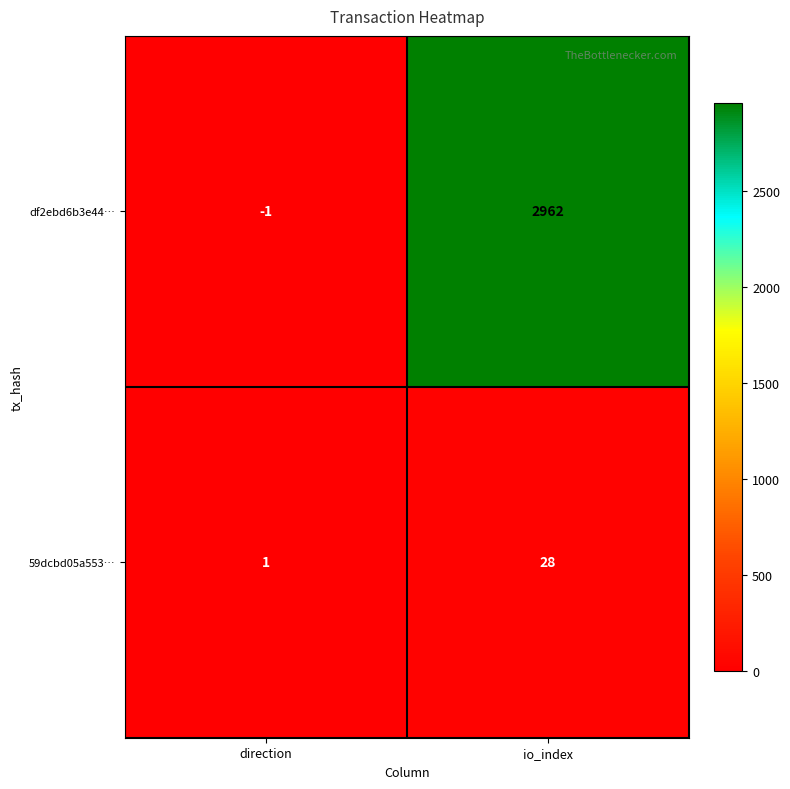

List the series in order of their overall mean, highest first.

df2ebd6b3e44…, 59dcbd05a553…